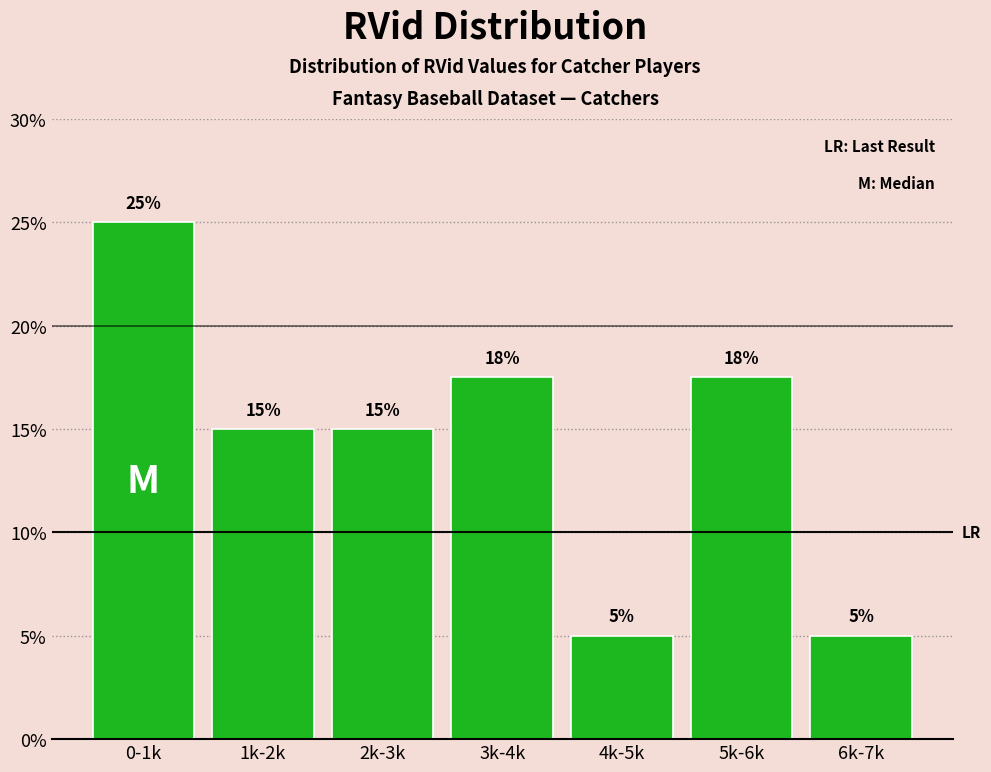

What is the sum of the values at 1k-2k and 0-1k?

40.0